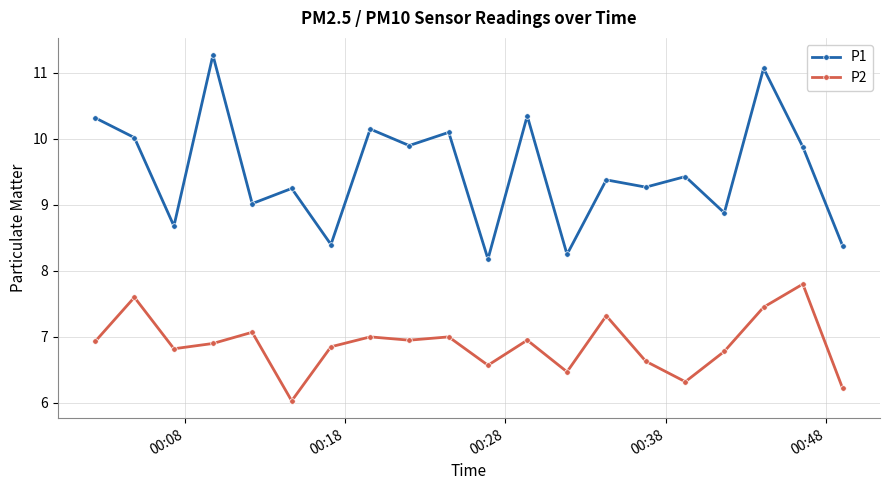

What is the value of the P1 point at the 8th from the left?

10.2